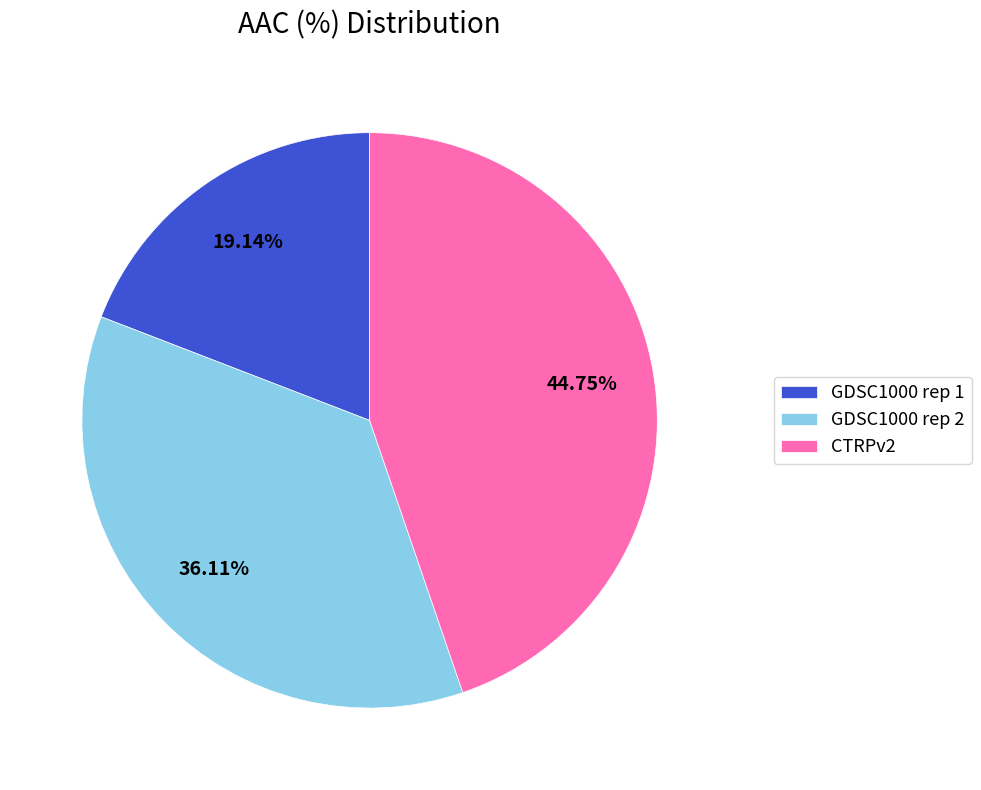

Combined, what portion of the pie is CTRPv2 and GDSC1000 rep 1?

63.9%